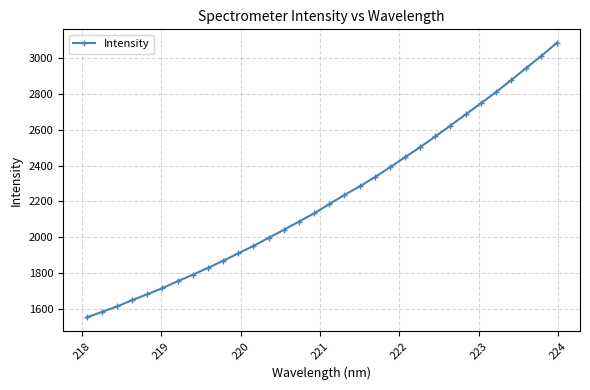

What is the sum of all values?

70884.1